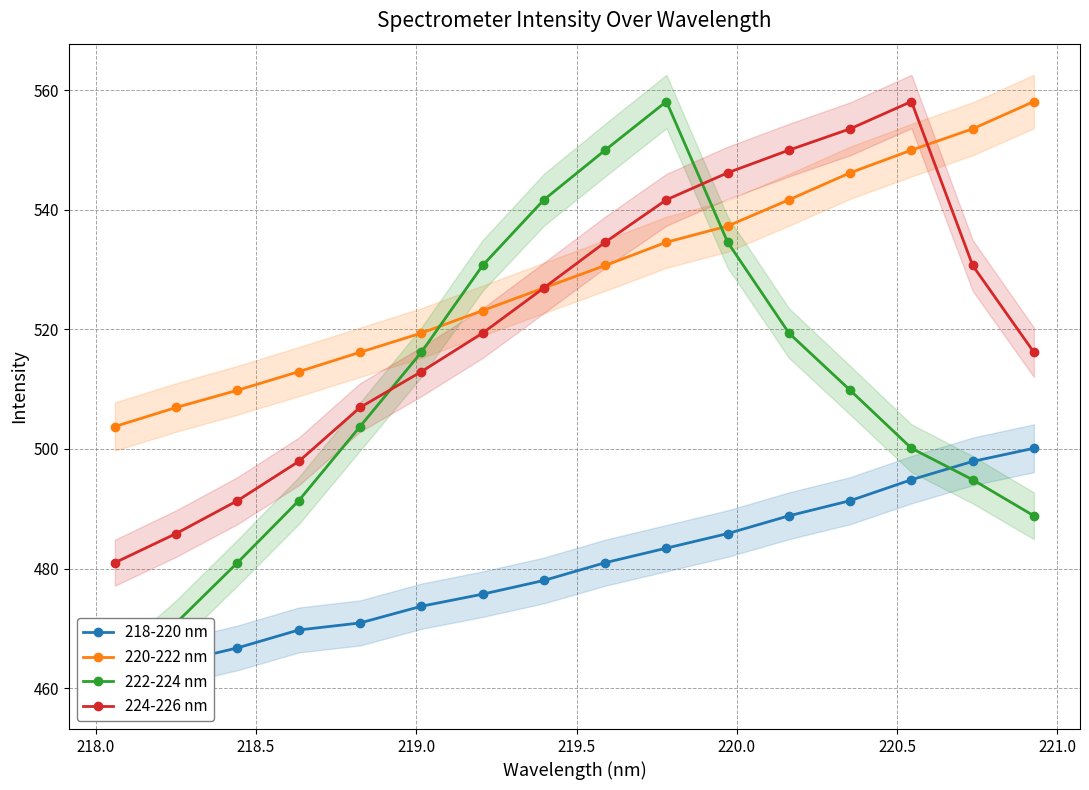

True or false: 222-224 nm has more than 2 interior local peaks.

False